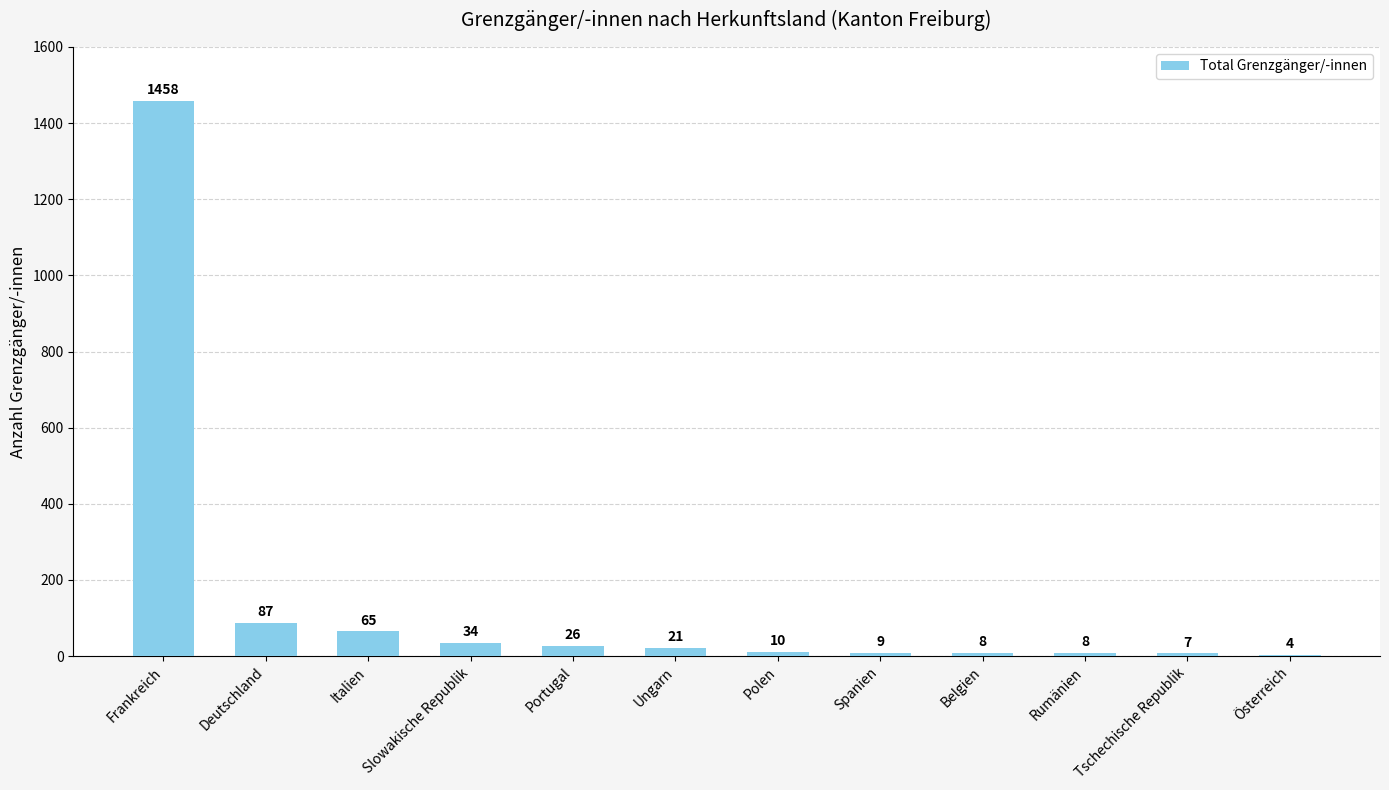

Which label corresponds to the largest value in the chart?

Frankreich